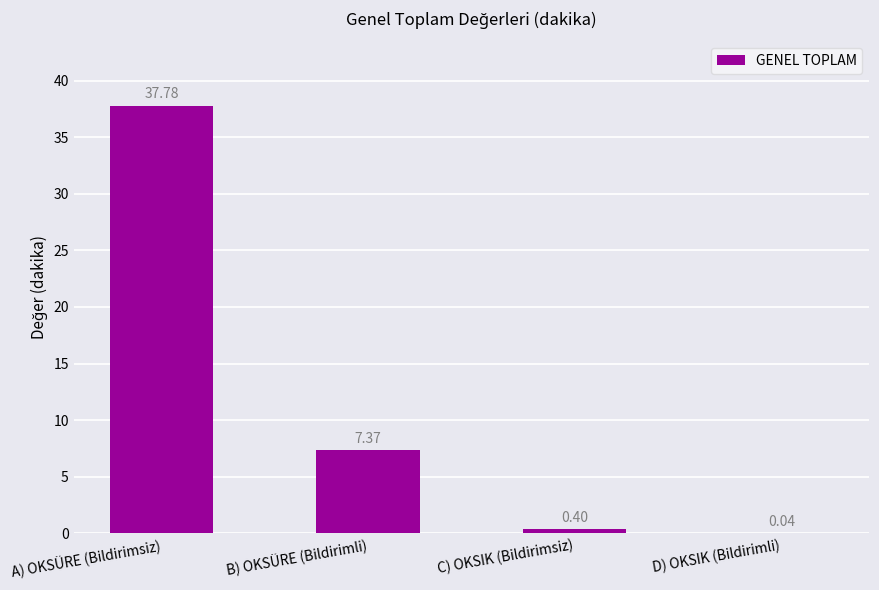

What is the sum of the values at A) OKSÜRE (Bildirimsiz) and D) OKSIK (Bildirimli)?

37.8